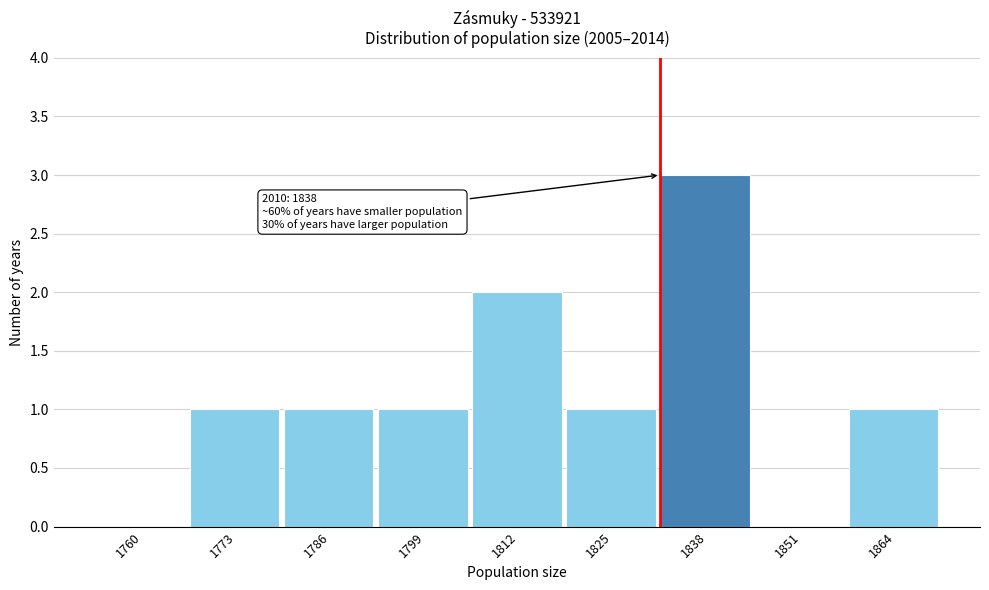

Reading right to left, transcribe all the data shown in this chart.

1864=1	1851=0	1838=3	1825=1	1812=2	1799=1	1786=1	1773=1	1760=0